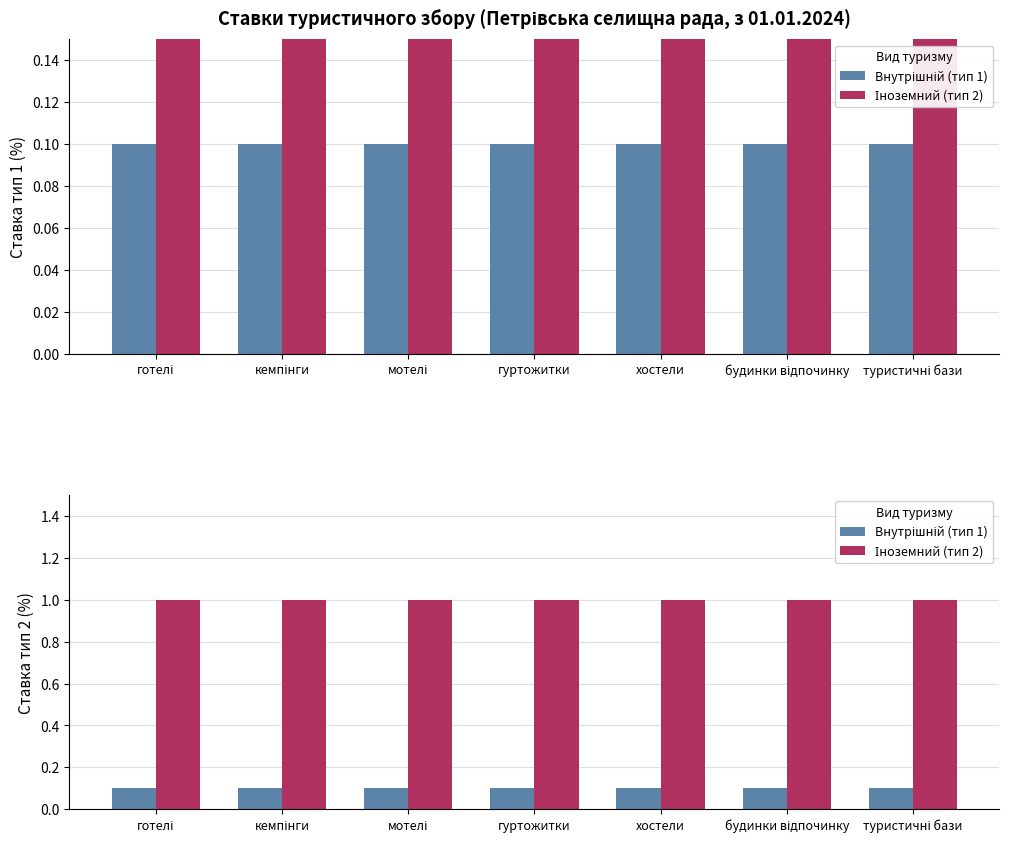

Which has a higher value, мотелі or туристичні бази?

мотелі